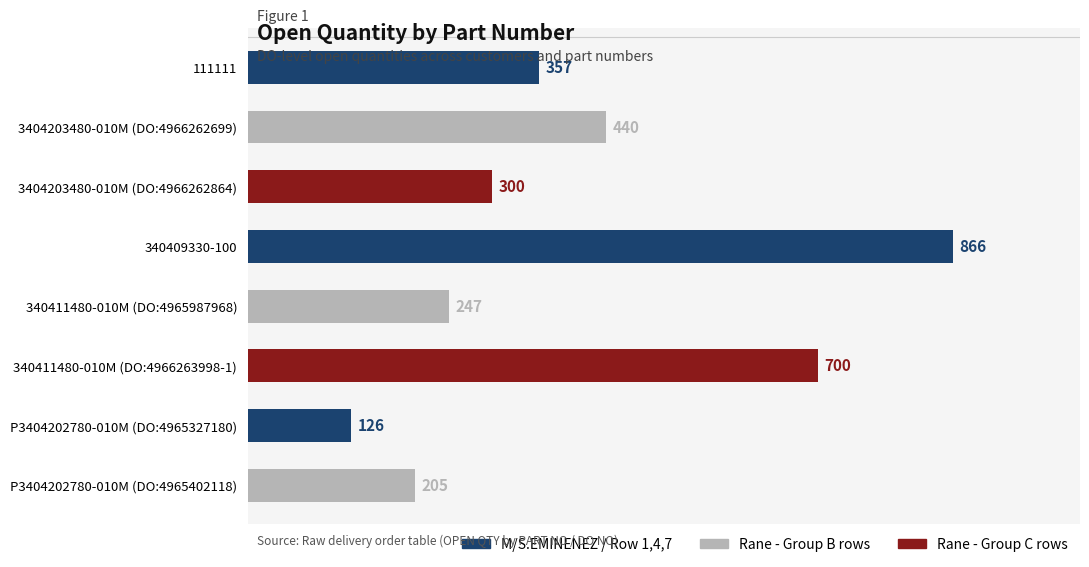

What is the average value?

405